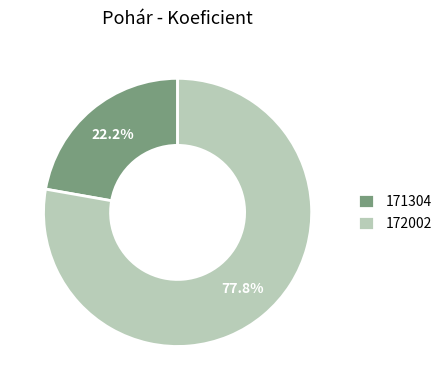

What percentage is the 171304 slice, to the nearest percent?

22%